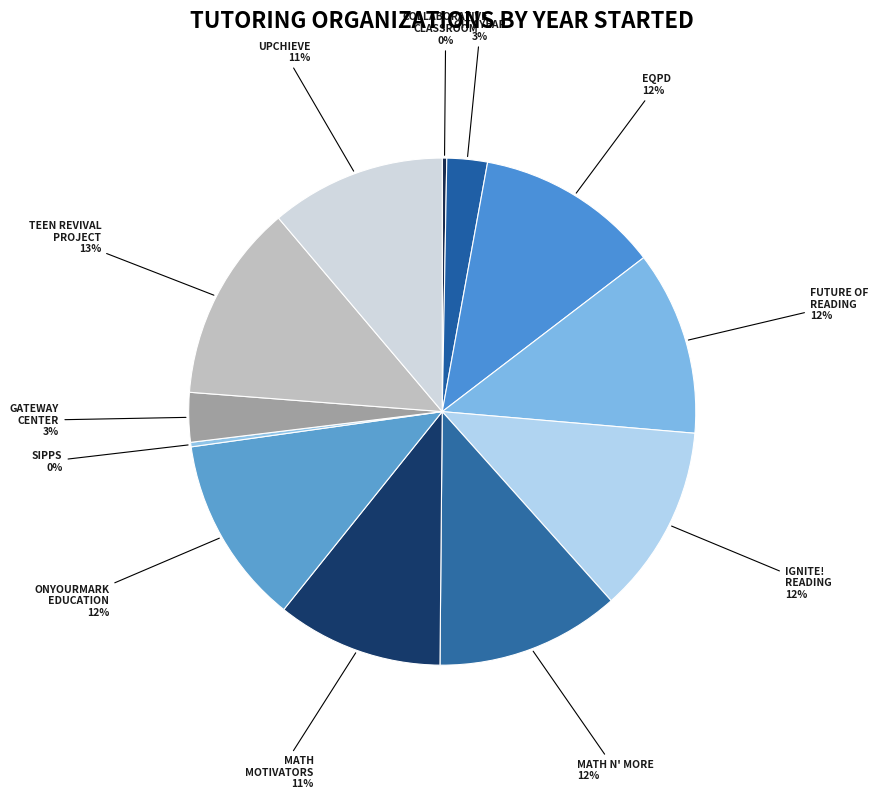

Count the number of slices in the pie.

12